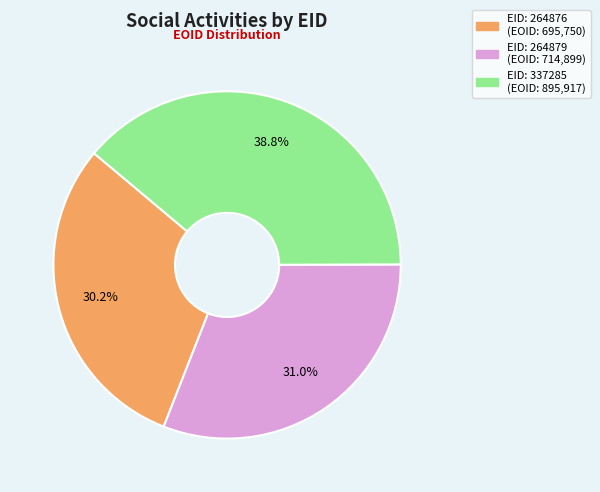

To the nearest percent, what is the average slice percentage?

33%